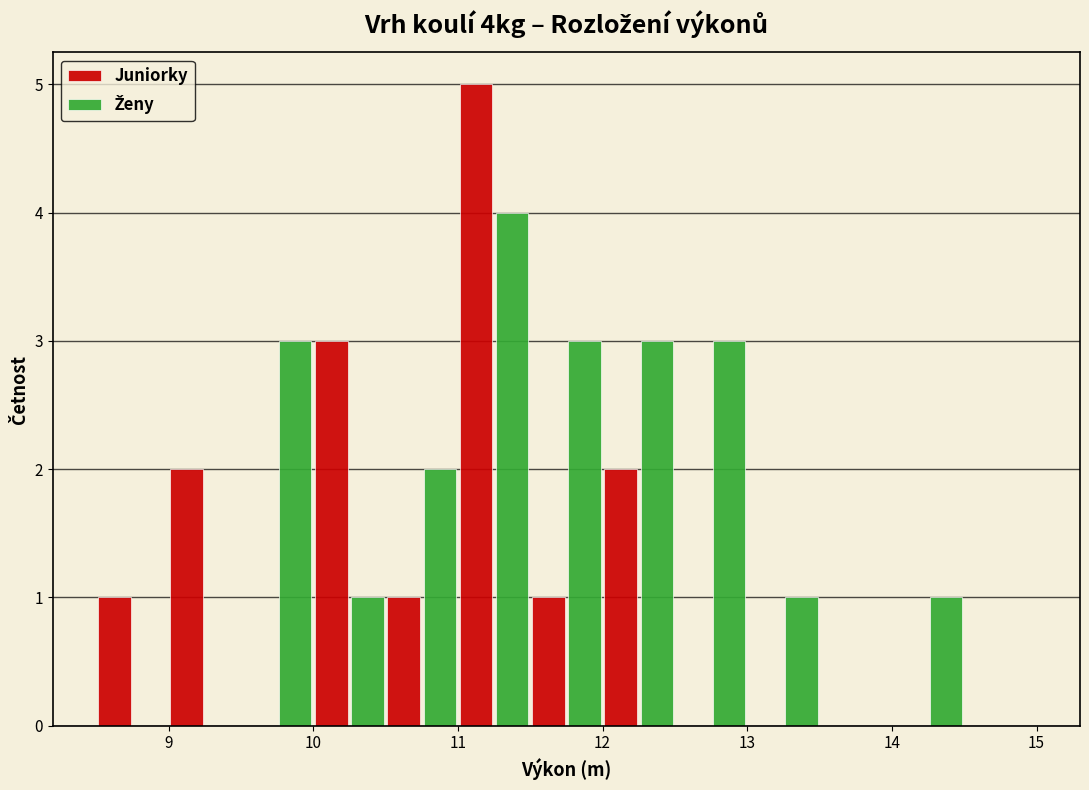

What is the height of the Ženy bar covering 10.0 to 10.5 on the x-axis? The values are not printed on the chart, so give them approximately, as read against the axis.

1